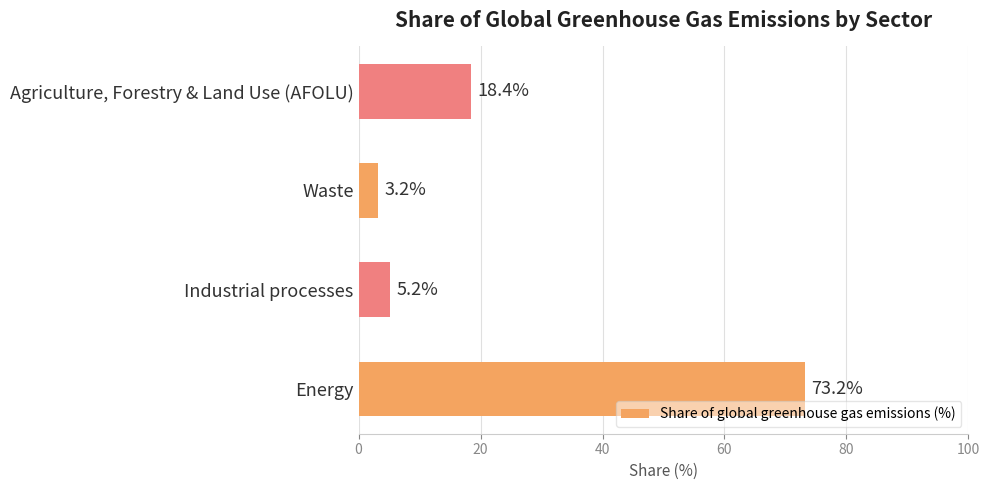

Reading bottom to top, list all the values displayed in this chart.

Energy=73.2	Industrial processes=5.2	Waste=3.2	Agriculture, Forestry & Land Use (AFOLU)=18.4